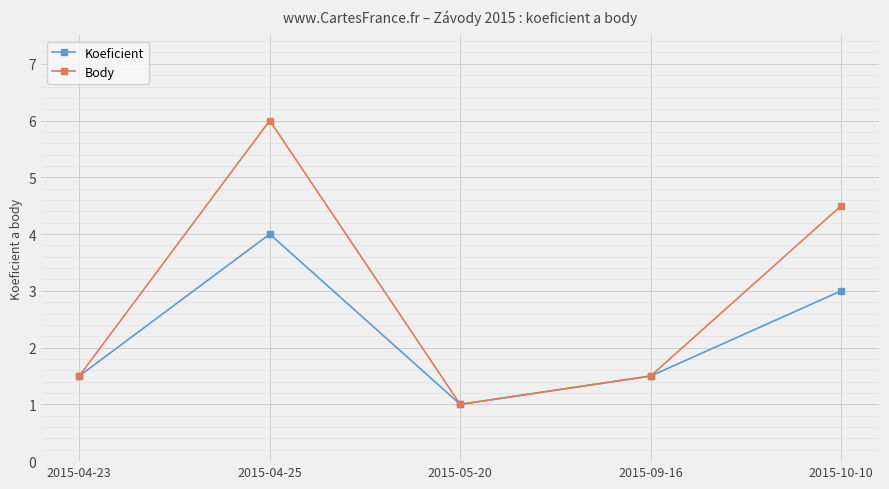

How many series are shown in this chart?

2